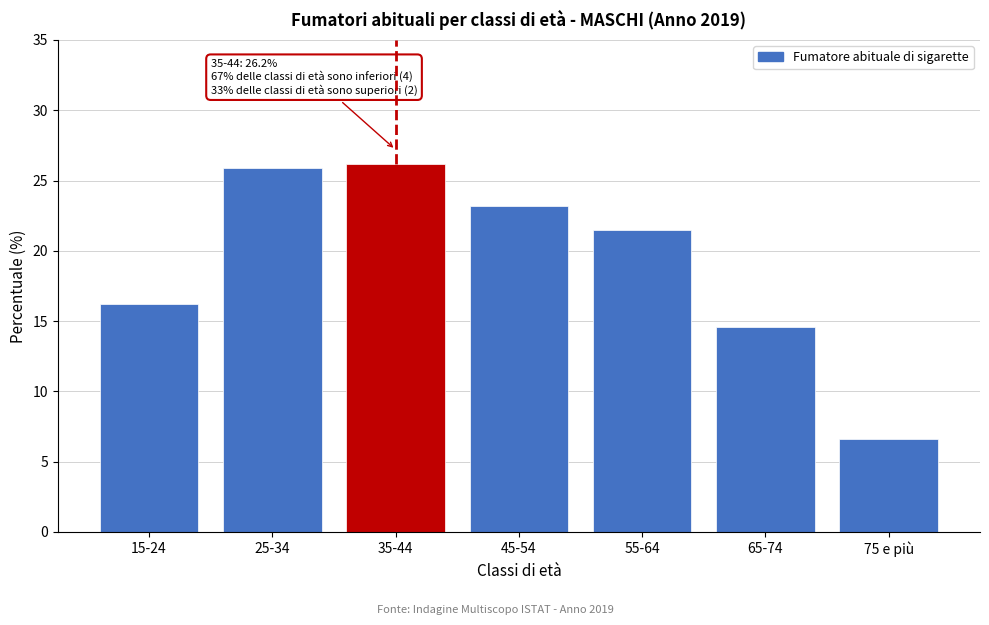

Reading left to right, extract all data points from this chart.

16.2	25.9	26.2	23.2	21.5	14.6	6.6